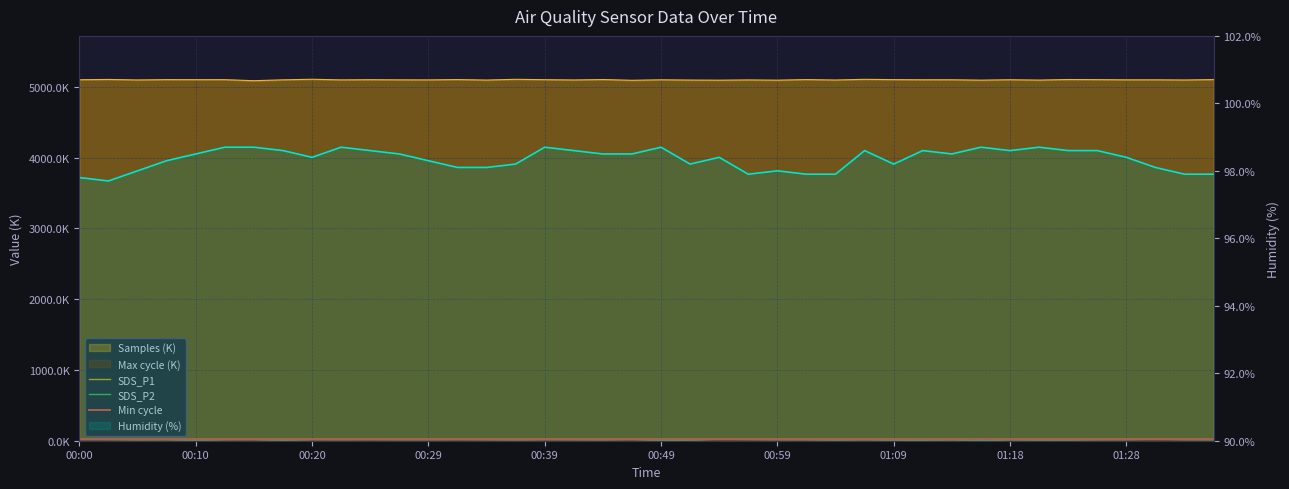

Reading left to right, extract all data points from this chart.

Samples: 5098.7	5102.9	5095.7	5100.4	5099.5	5099.8	5085.1	5097.4	5105.5	5096.6	5099.4	5097.3	5096.5	5101.2	5094.1	5104.9	5099.6	5095.4	5101.6	5091.0	5098.0	5094.2	5092.5	5096.2	5092.5	5100.9	5094.9	5104.6	5100.3	5098.2	5098.6	5092.9	5098.8	5093.8	5101.9	5100.1	5097.5	5097.7	5095.2	5100.9
SDS_P1: 19.7	19.2	15.6	17.4	9.7	17.6	18.4	9.7	18.2	17.4	18.6	17.7	17.1	19.1	17.4	15.1	18.6	17.1	15.8	19.4	10.1	11.1	22.8	19.4	16.9	16.9	12.5	16.7	10.8	10.3	15.2	5.1	15.6	12.7	13.3	16.9	17.7	22.1	17.7	16.3
SDS_P2: 18.4	18.0	14.3	16.1	9.1	16.4	17.2	8.9	17.1	16.3	17.4	15.9	15.9	17.6	16.3	14.1	17.4	16.0	14.8	18.2	9.3	10.3	21.5	18.3	15.9	15.6	11.7	15.3	10.1	9.4	13.6	4.7	14.6	11.7	12.2	15.9	16.6	20.9	16.5	15.2
Humidity: 97.8	97.7	98.0	98.3	98.5	98.7	98.7	98.6	98.4	98.7	98.6	98.5	98.3	98.1	98.1	98.2	98.7	98.6	98.5	98.5	98.7	98.2	98.4	97.9	98.0	97.9	97.9	98.6	98.2	98.6	98.5	98.7	98.6	98.7	98.6	98.6	98.4	98.1	97.9	97.9
Max_cycle: 20.5	20.0	20.1	20.1	20.0	20.5	20.5	20.1	20.0	20.1	20.0	20.1	20.1	20.1	20.1	20.5	20.1	20.0	20.5	20.1	20.1	20.5	20.0	20.5	20.0	20.0	20.0	20.0	20.1	20.0	20.0	20.0	20.0	20.0	20.4	20.0	20.0	20.0	20.0	20.0